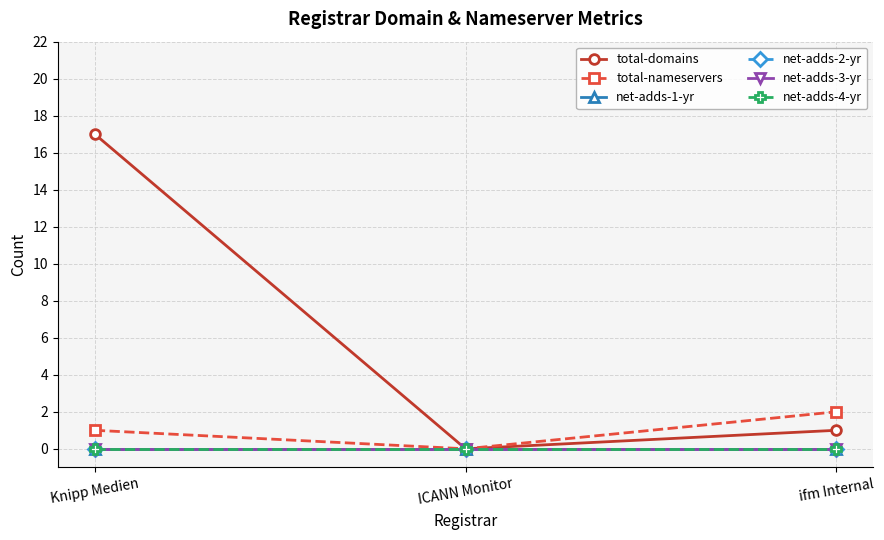

What are all the series names shown in the legend?

total-domains, total-nameservers, net-adds-1-yr, net-adds-2-yr, net-adds-3-yr, net-adds-4-yr